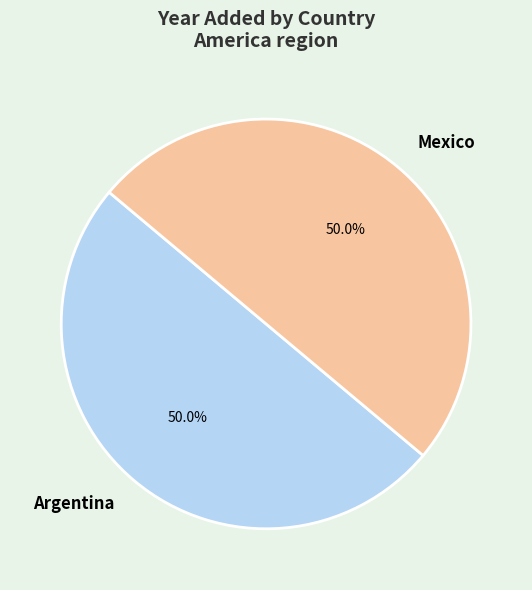

What percentage is NOT represented by Argentina?

50.0%